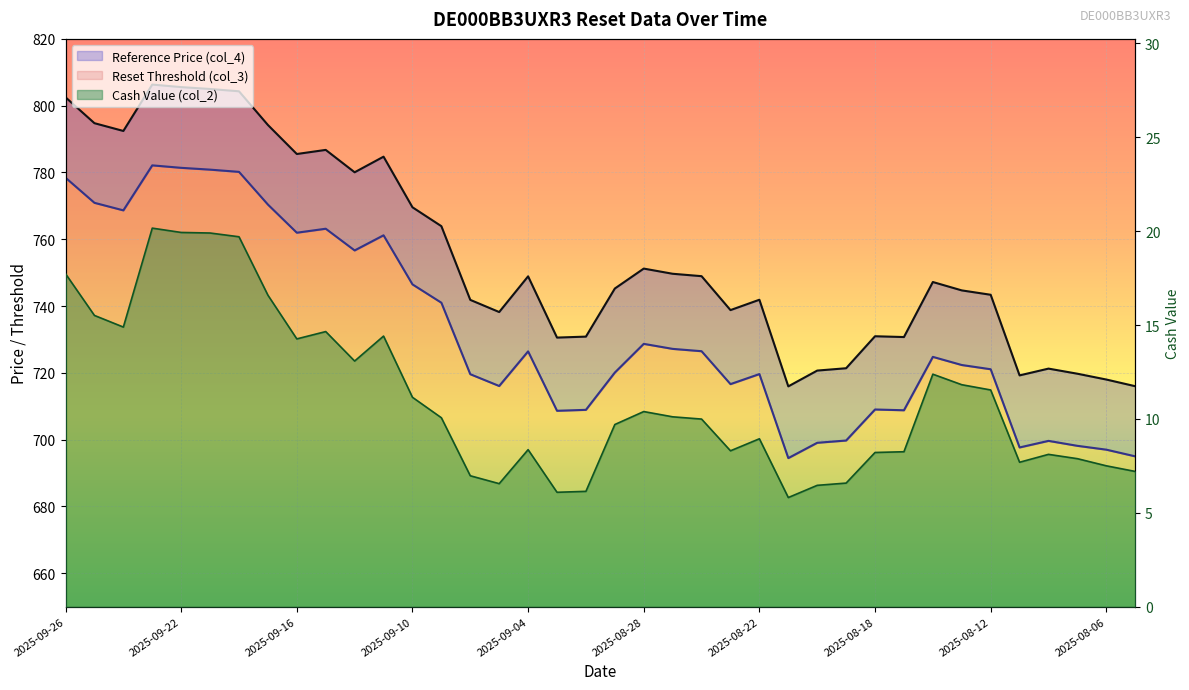

What is the minimum value for Reference Price (col_4)?

716.0